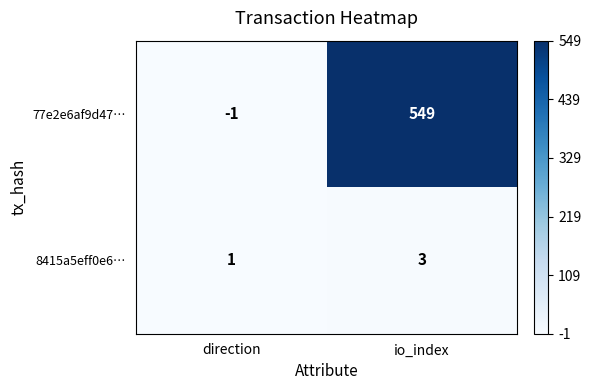

Reading left to right, list all the values displayed in this chart.

77e2e6af9d47…: -1	549
8415a5eff0e6…: 1	3